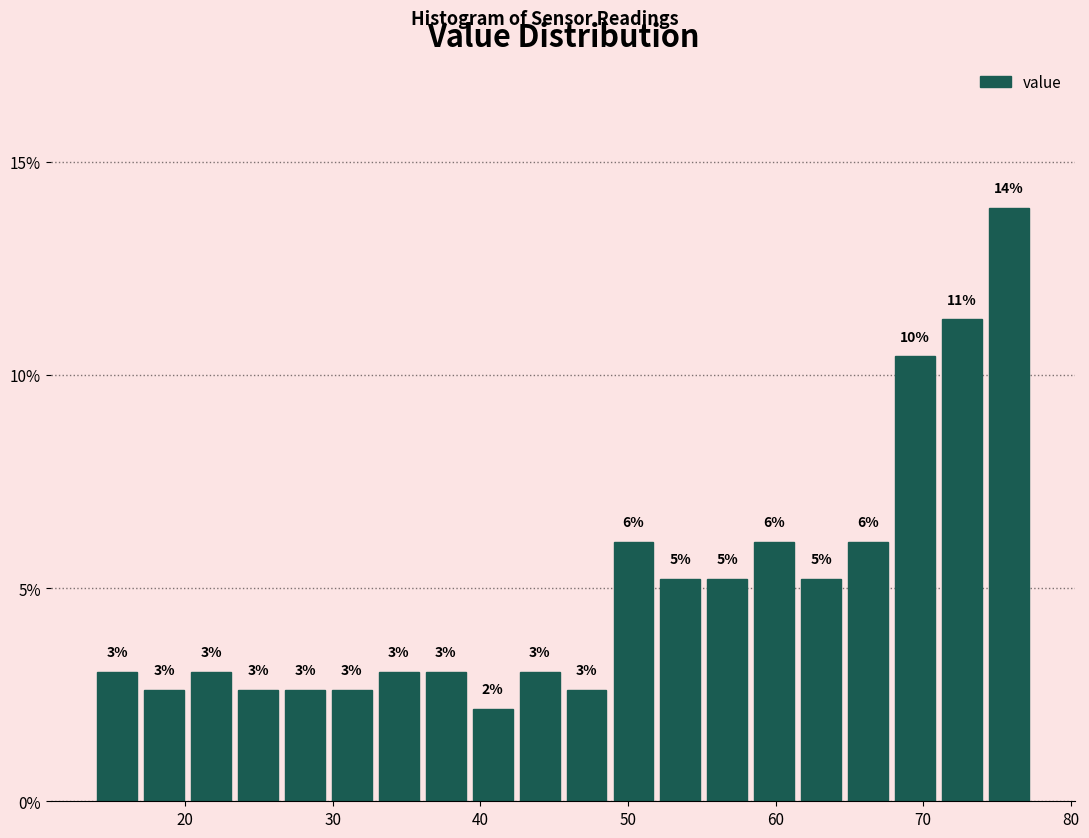

Read against the x-axis, roughly where is the centre of the tallest bar?

76